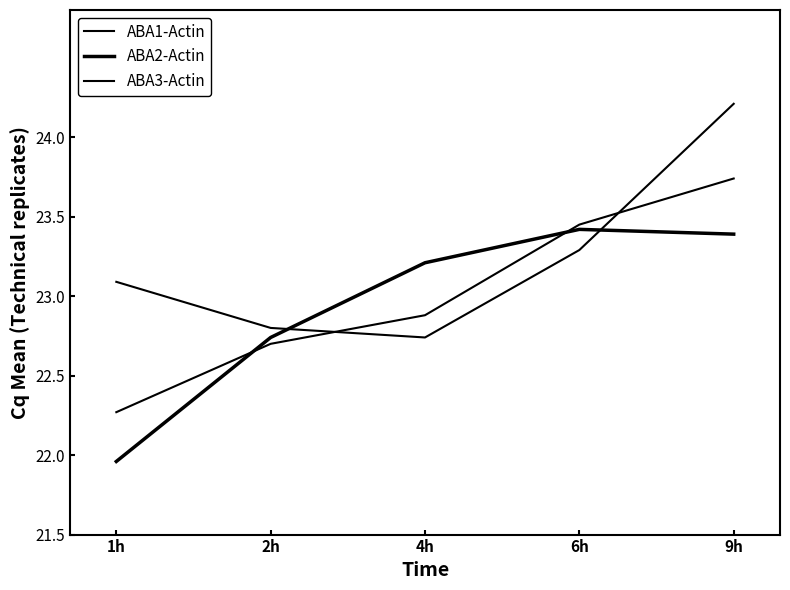

Reading left to right, what are all the values shown in this chart?

ABA1-Actin: 23.1	22.8	22.7	23.3	24.2
ABA2-Actin: 22.0	22.7	23.2	23.4	23.4
ABA3-Actin: 22.3	22.7	22.9	23.4	23.7